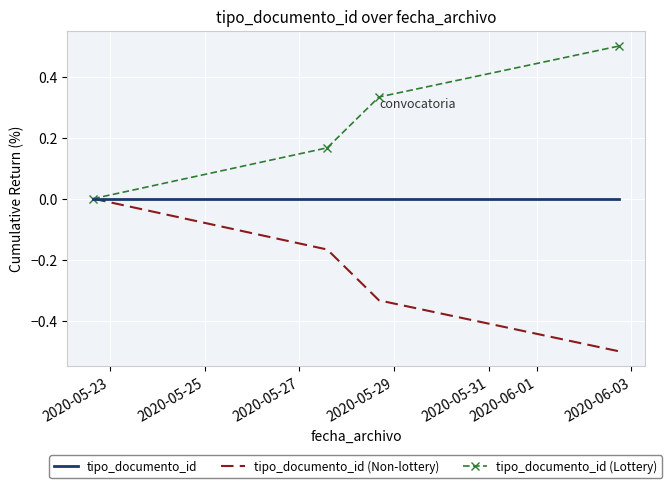

True or false: tipo_documento_id (Non-lottery) has more than 2 interior local peaks.

False